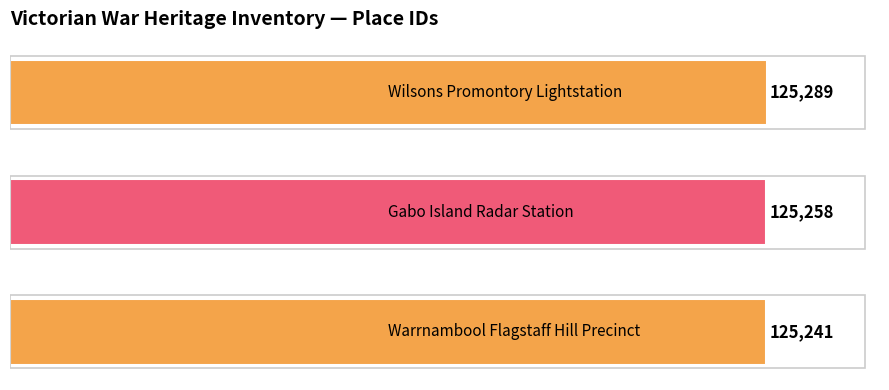

Count the values in the range 125241 to 125289.

3